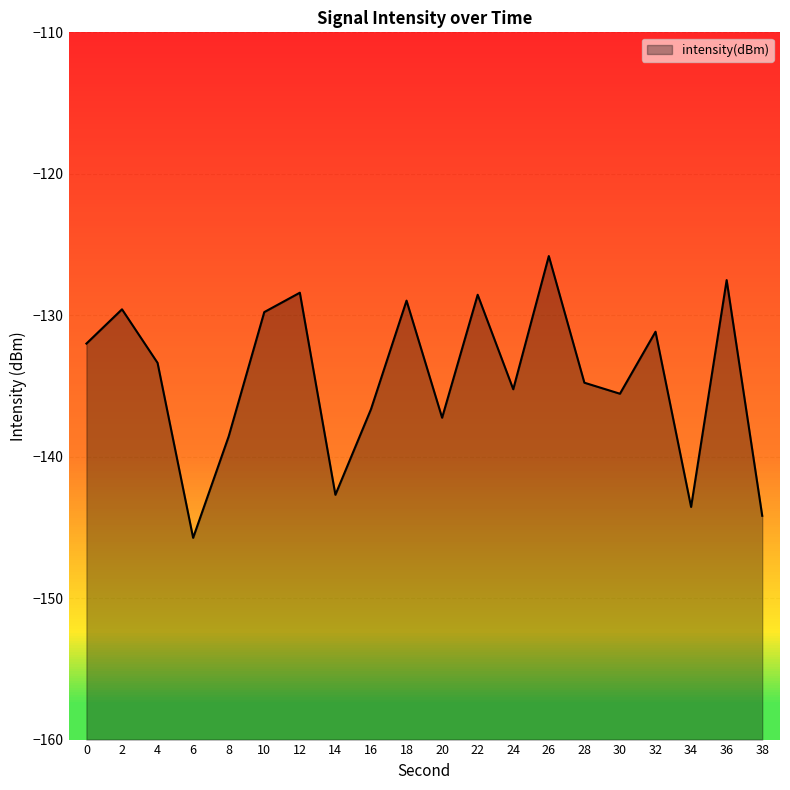

What is the average value?

-134.5